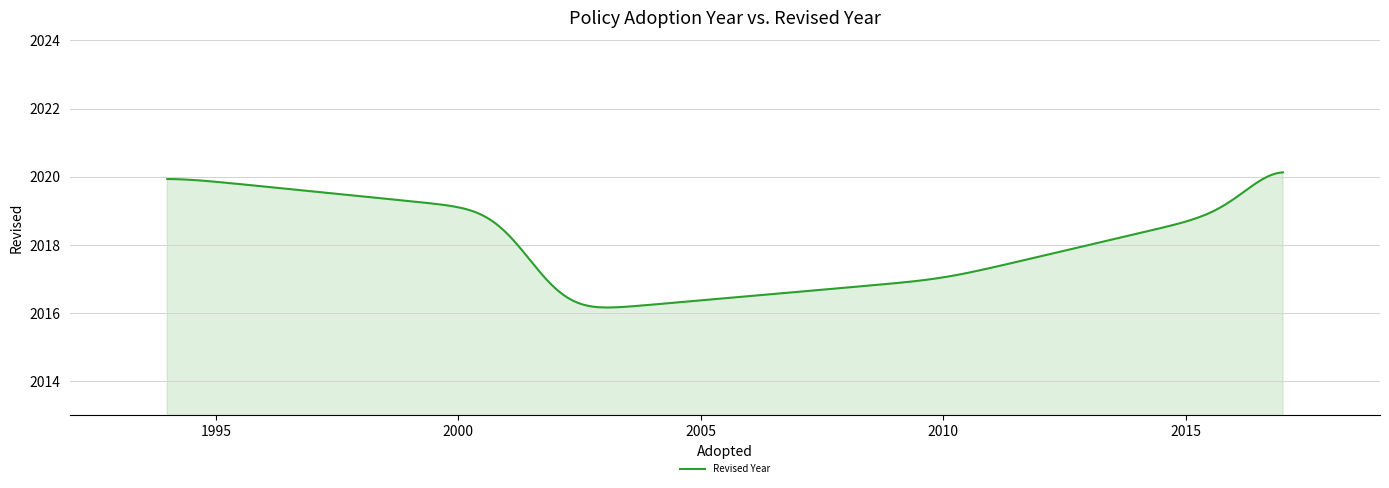

What is the maximum value shown in the chart?

2020.1